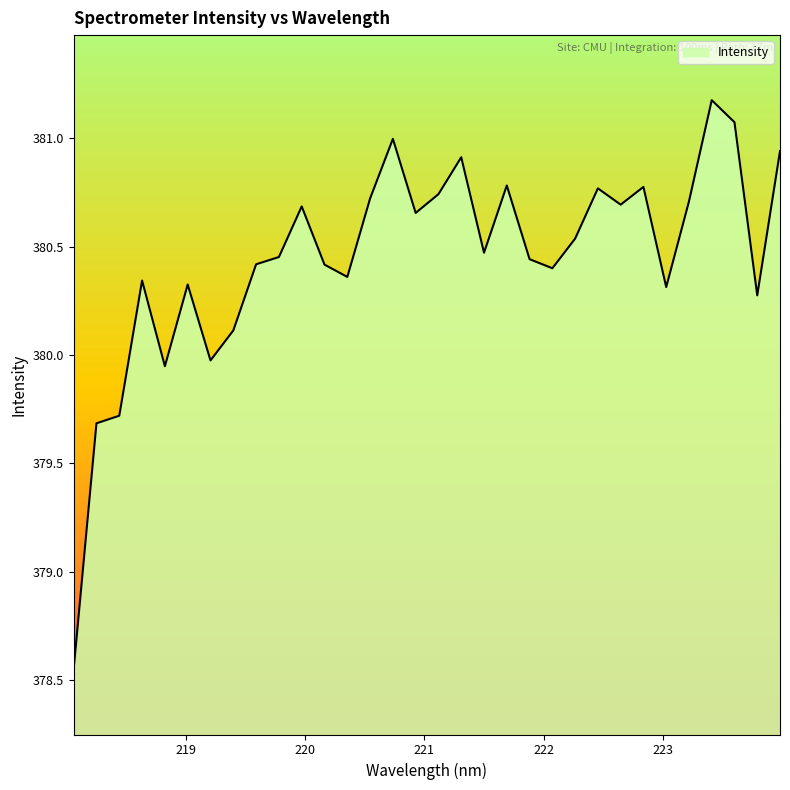

What is the difference between the maximum and minimum values?

2.6